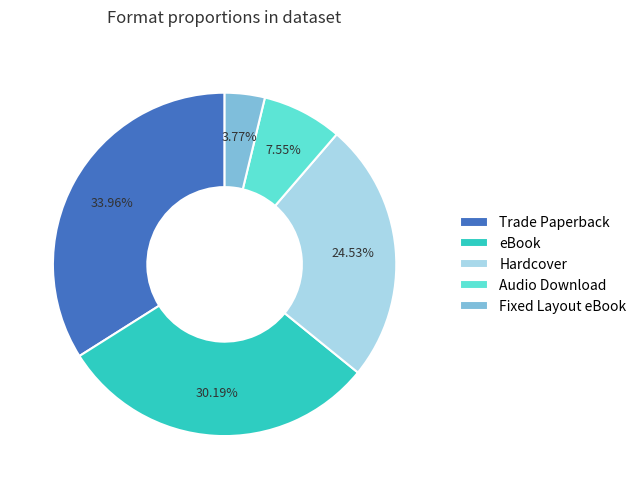

Do Hardcover and Trade Paperback together represent more than half of the pie?

Yes